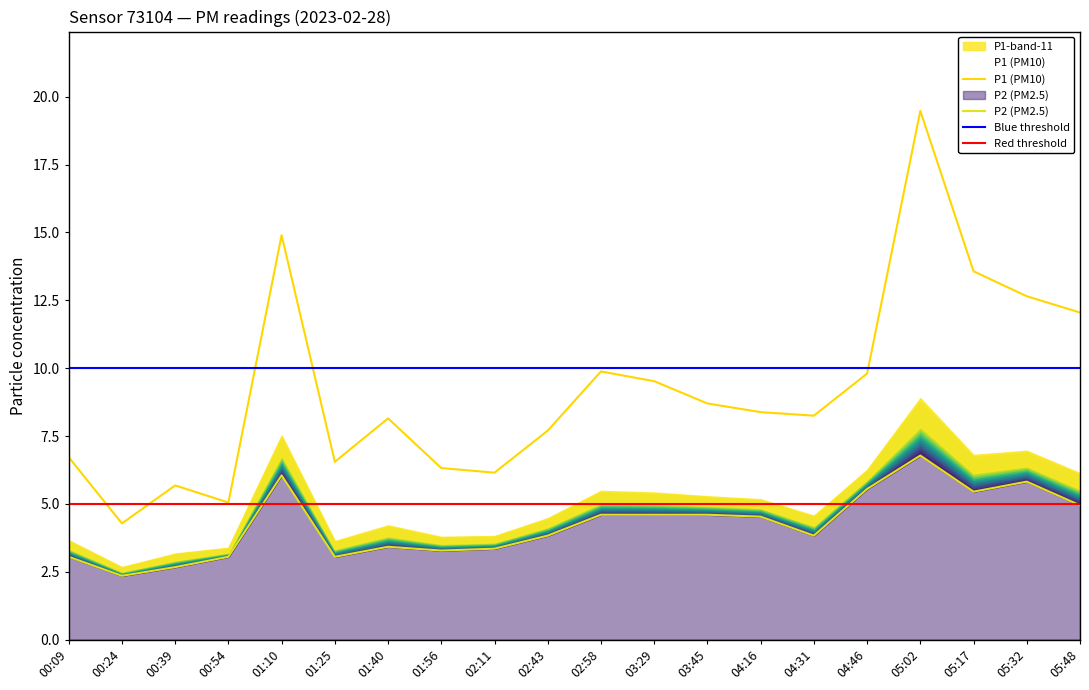

List the labels in order of P2 value, smallest first.

00:24, 00:39, 00:09, 00:54, 01:25, 01:56, 02:11, 01:40, 02:43, 04:31, 04:16, 02:58, 03:29, 03:45, 05:48, 05:17, 04:46, 05:32, 01:10, 05:02